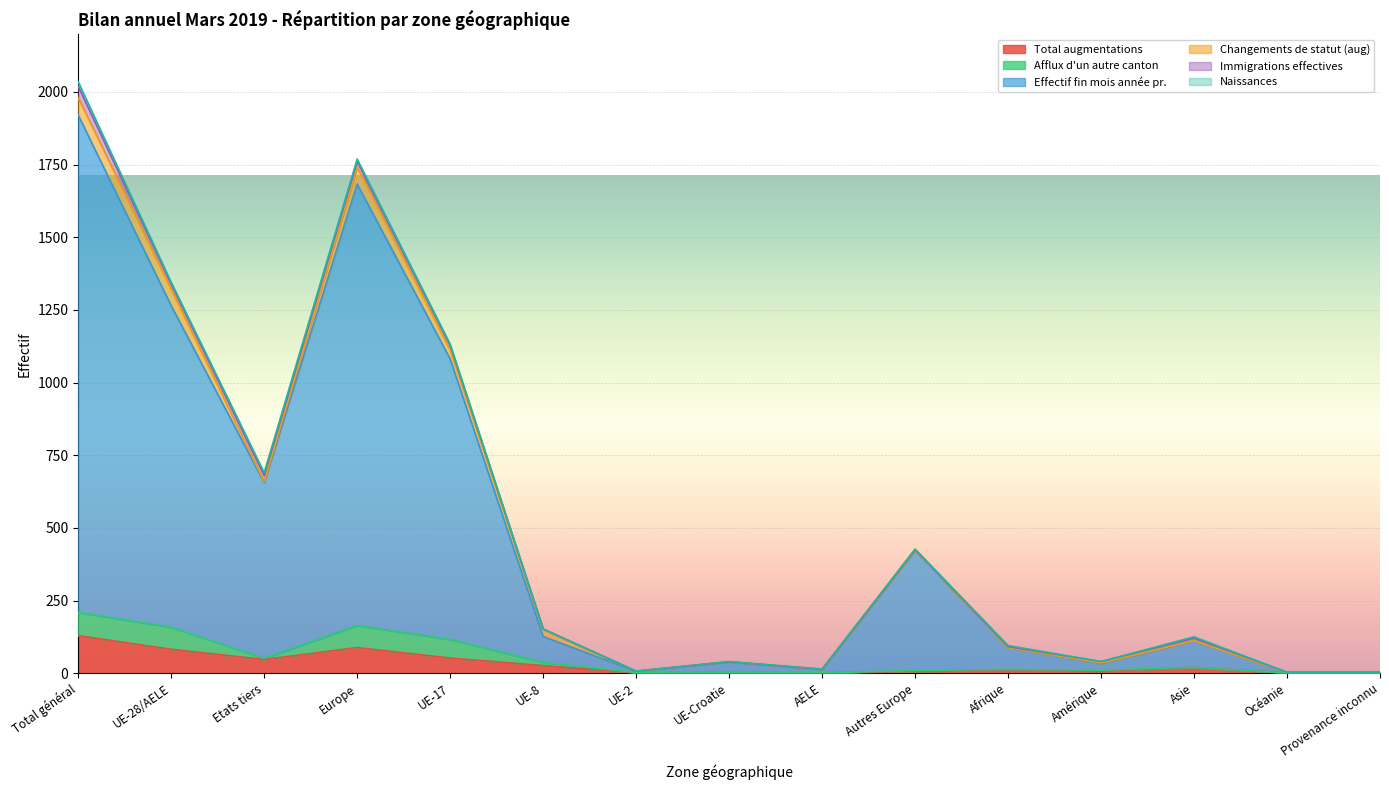

What is the maximum value for Total augmentations?

129